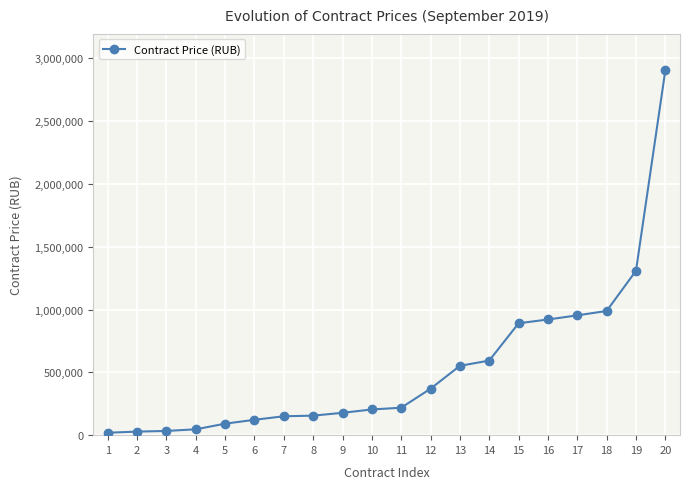

What is the greatest value displayed?

2904600.0